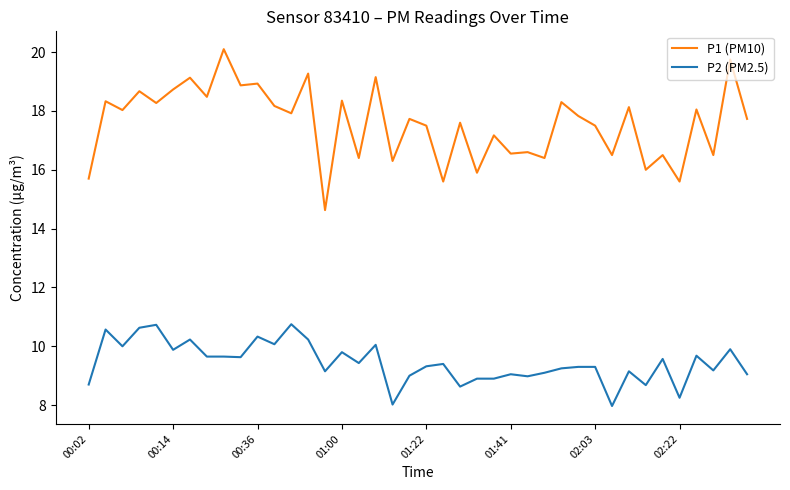

How many values in the P1 (PM10) series exceed 17?

26